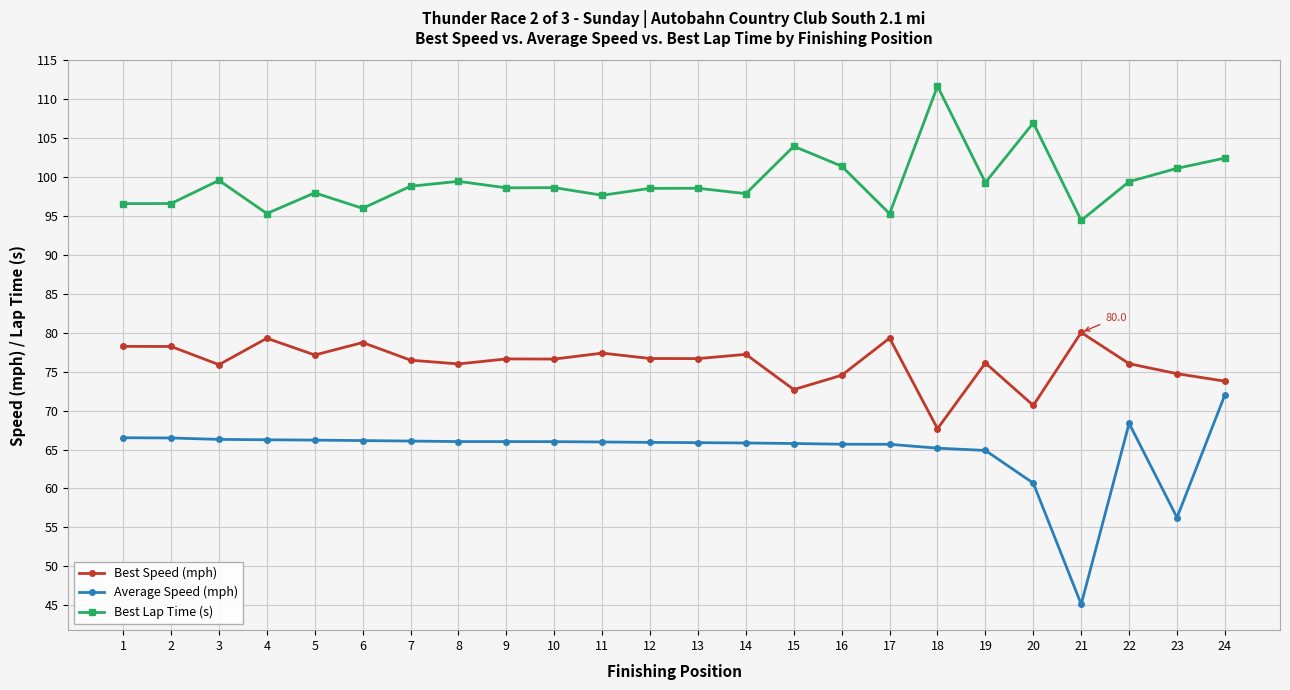

What value does the Average Speed (mph) series have at 15?

65.8